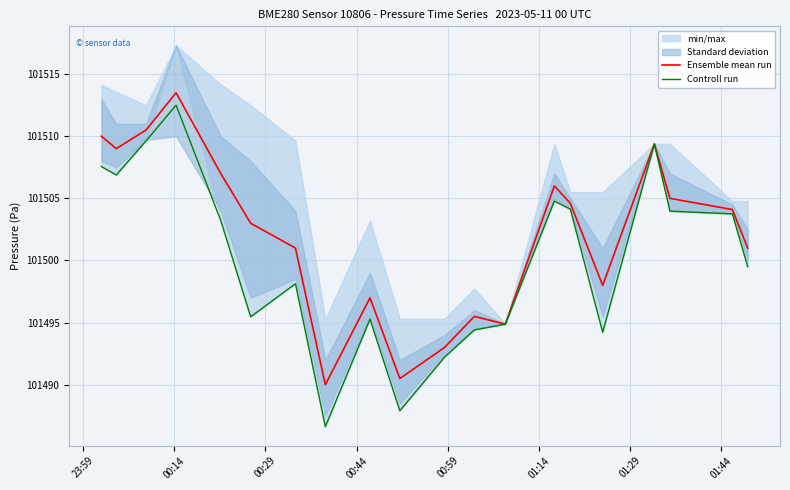

How many data points in Ensemble mean run are less than 101504?

10